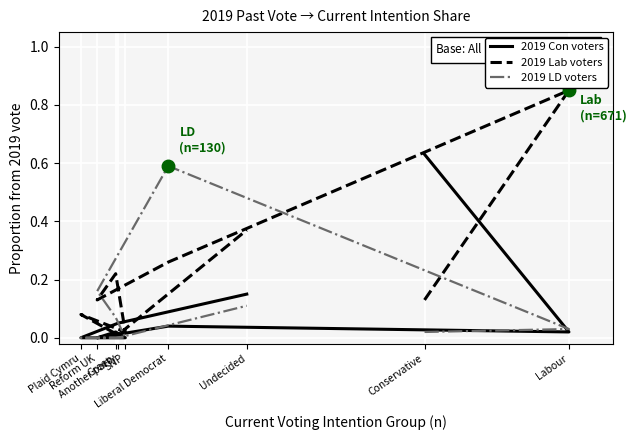

How many positive values does the 2019 LD voters series have?

6